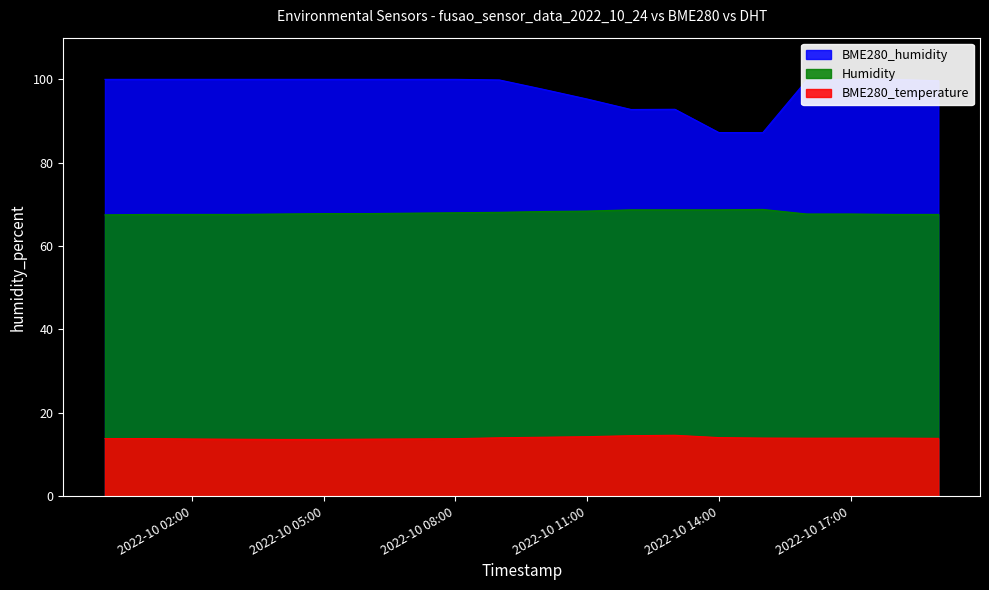

What is the value of the Humidity point at the 11th from the left?

68.3